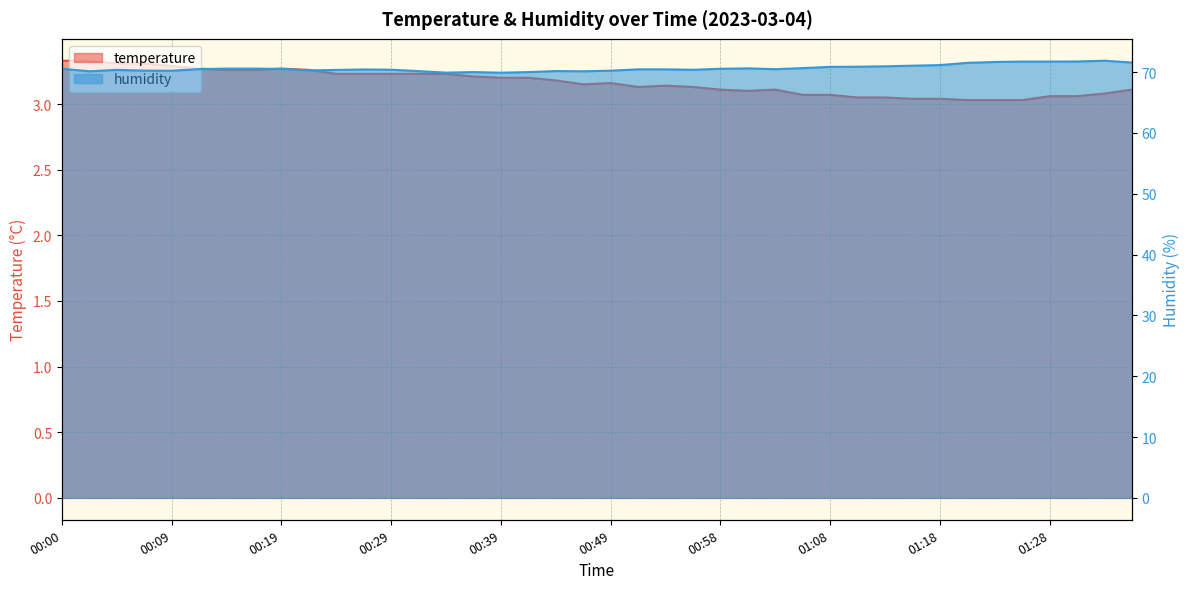

How many lines are shown in the chart?

2